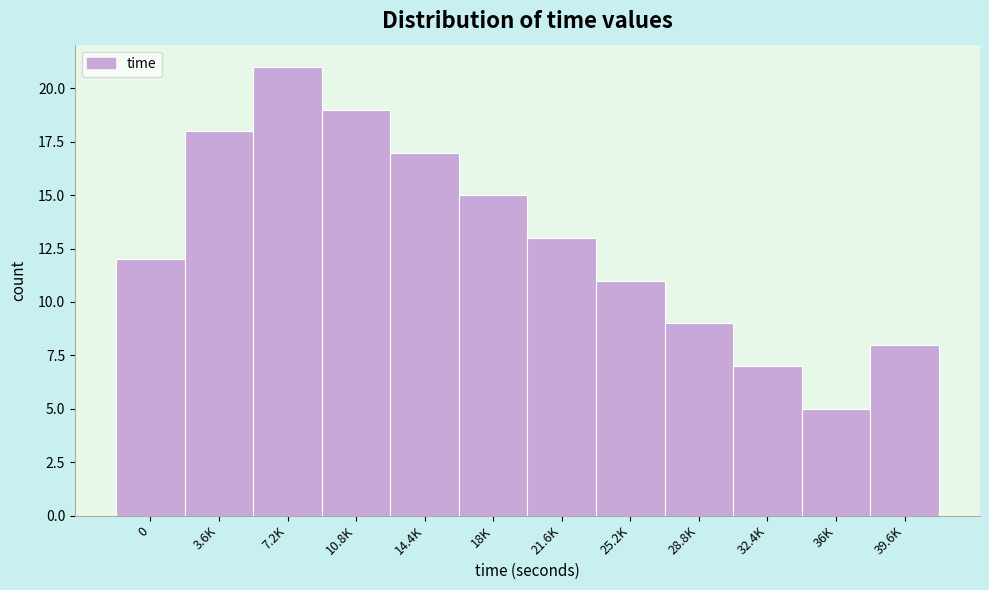

Reading left to right, extract all data points from this chart.

0=12	3.6K=18	7.2K=21	10.8K=19	14.4K=17	18K=15	21.6K=13	25.2K=11	28.8K=9	32.4K=7	36K=5	39.6K=8